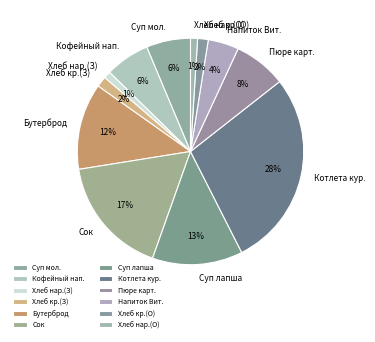

Which has a higher value, Кофейный нап. or Хлеб кр.(О)?

Кофейный нап.